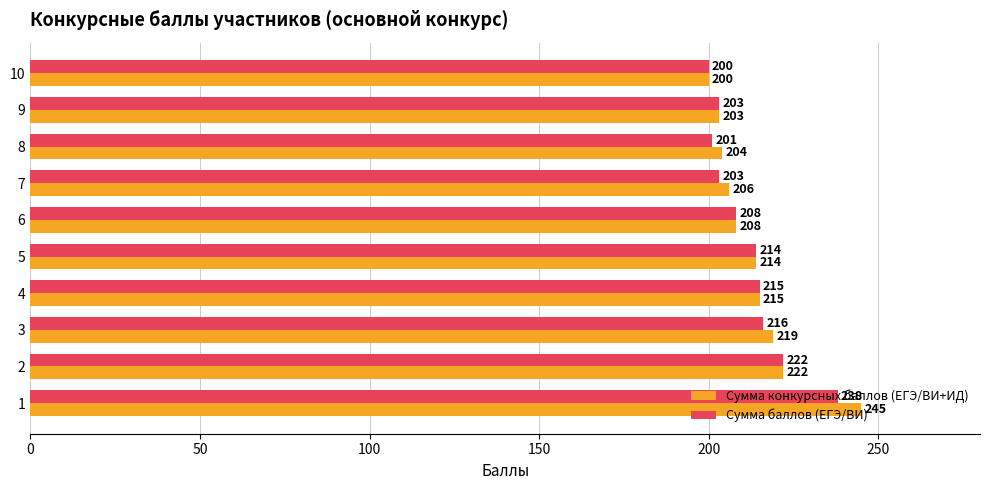

What is the highest value of the Сумма баллов (ЕГЭ/ВИ) series?

238